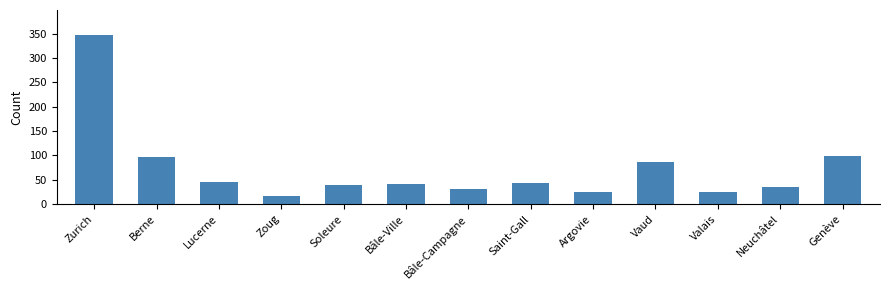

Which label corresponds to the largest value in the chart?

Zurich